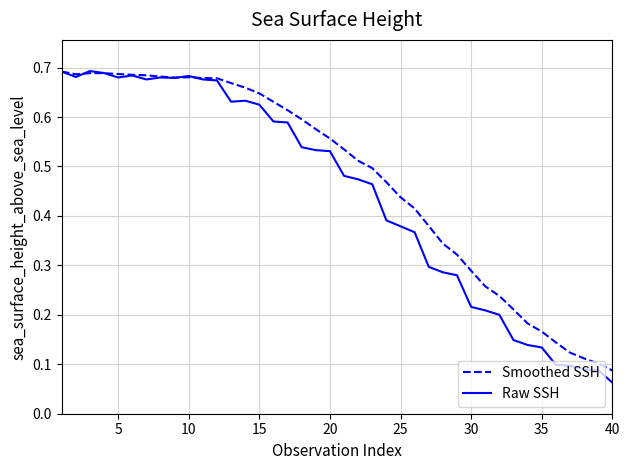

Which series has the largest total across all categories?

Smoothed SSH